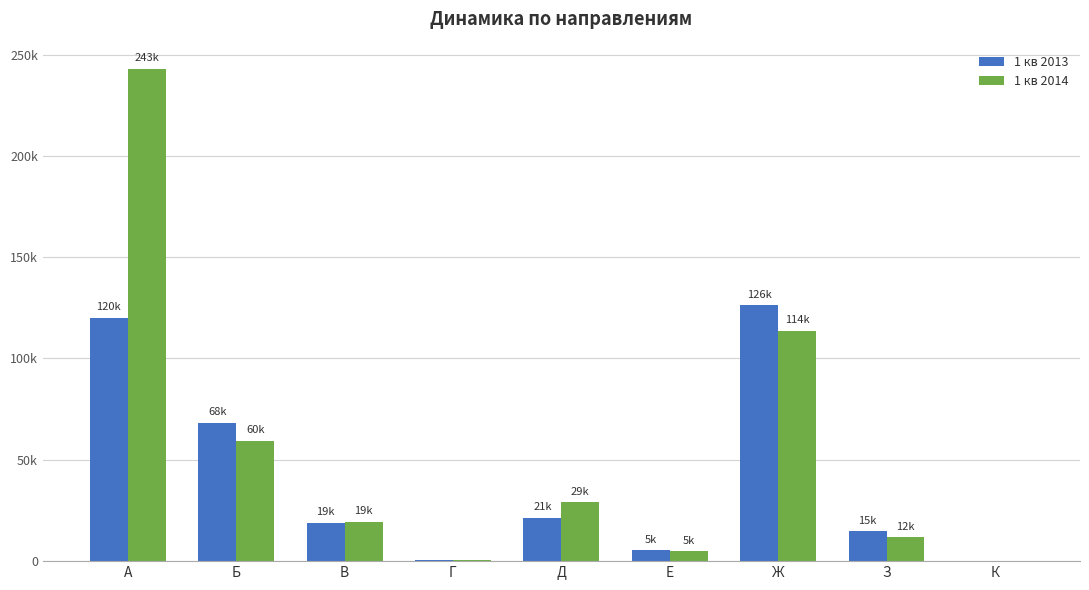

What is the difference between the maximum and minimum values in the 1 кв 2013 series?

126276.6